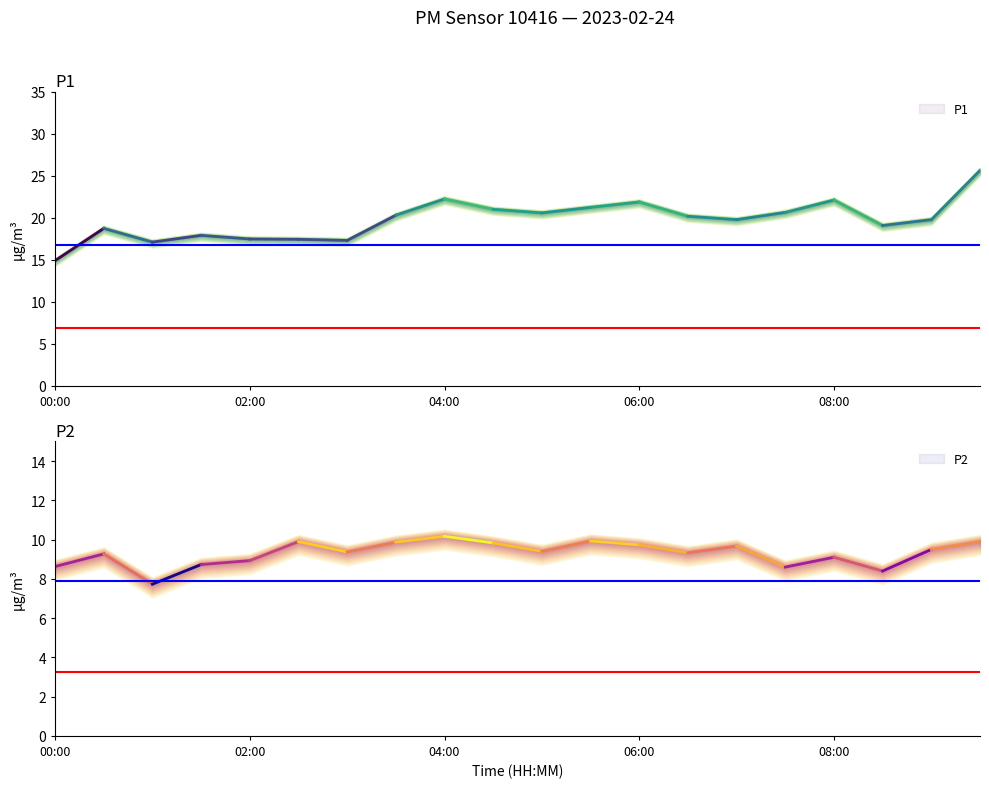

What is the average value of the P2 series?

8.9